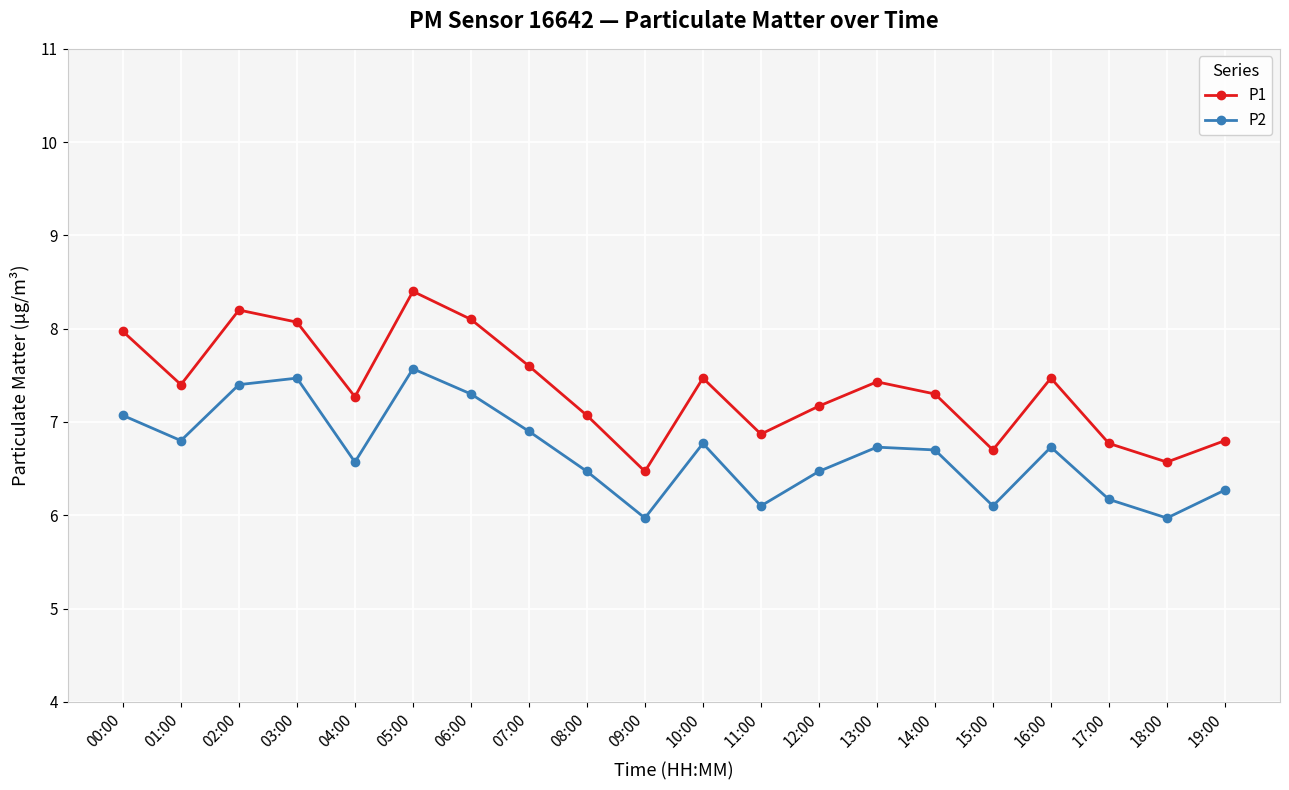

What is the spread (max minus min) of values at 02:00?

0.8